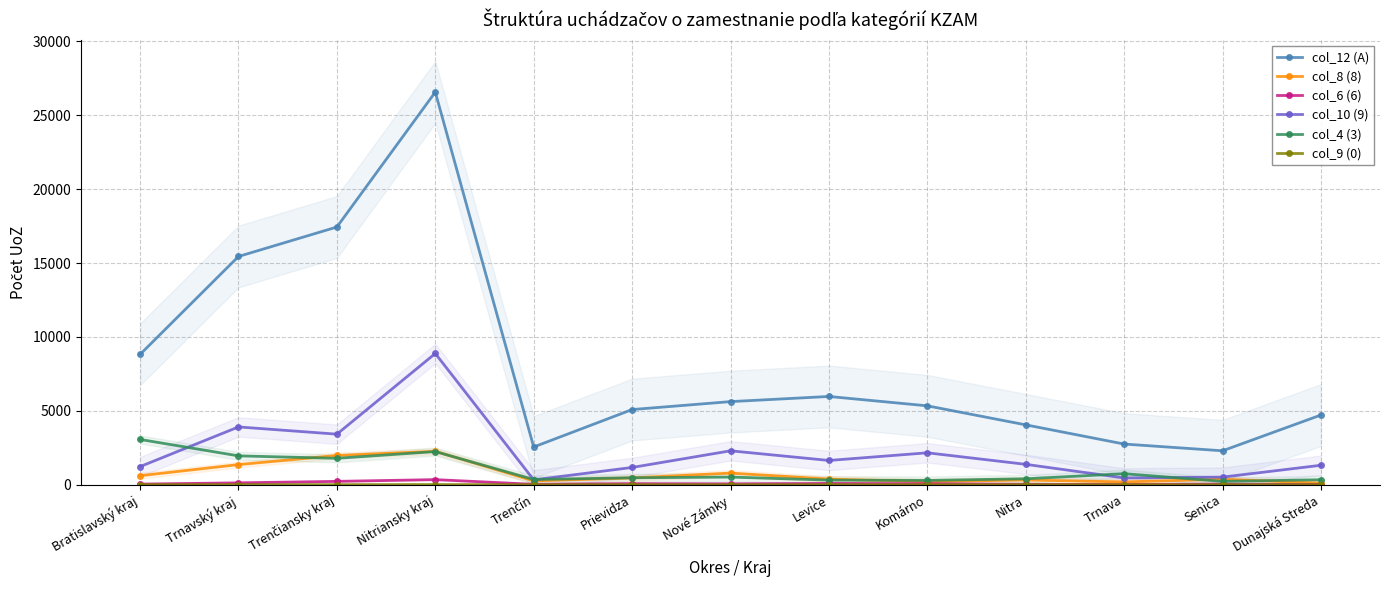

What is the total value across all series at Trenčiansky kraj?

24861